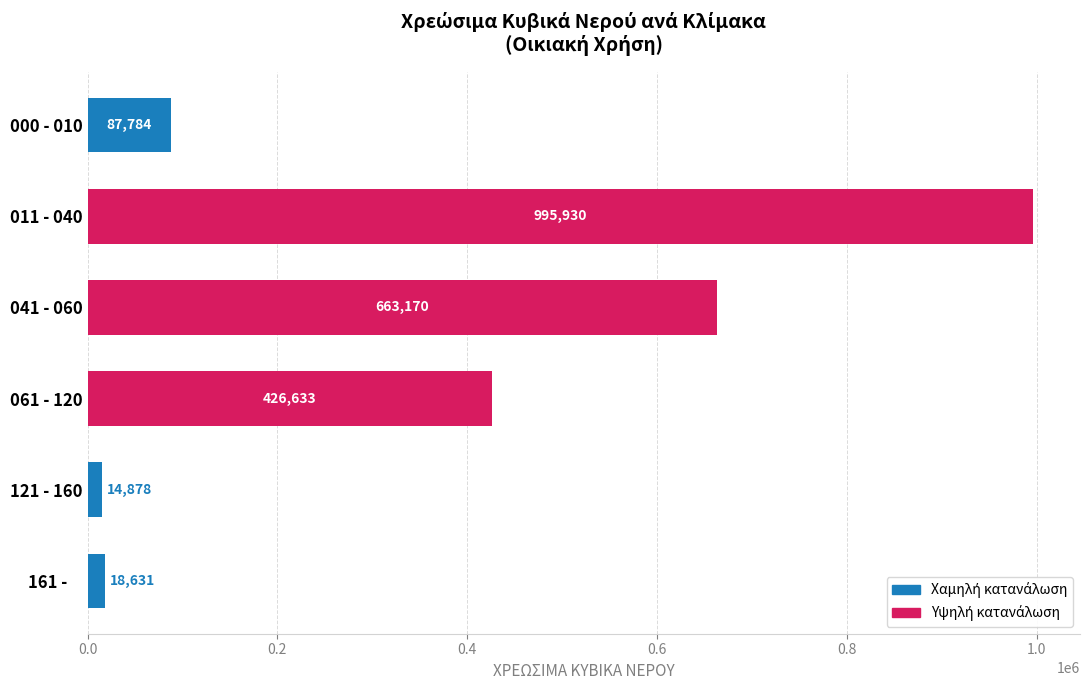

Reading bottom to top, transcribe all the data shown in this chart.

18631	14878	426633	663170	995930	87784